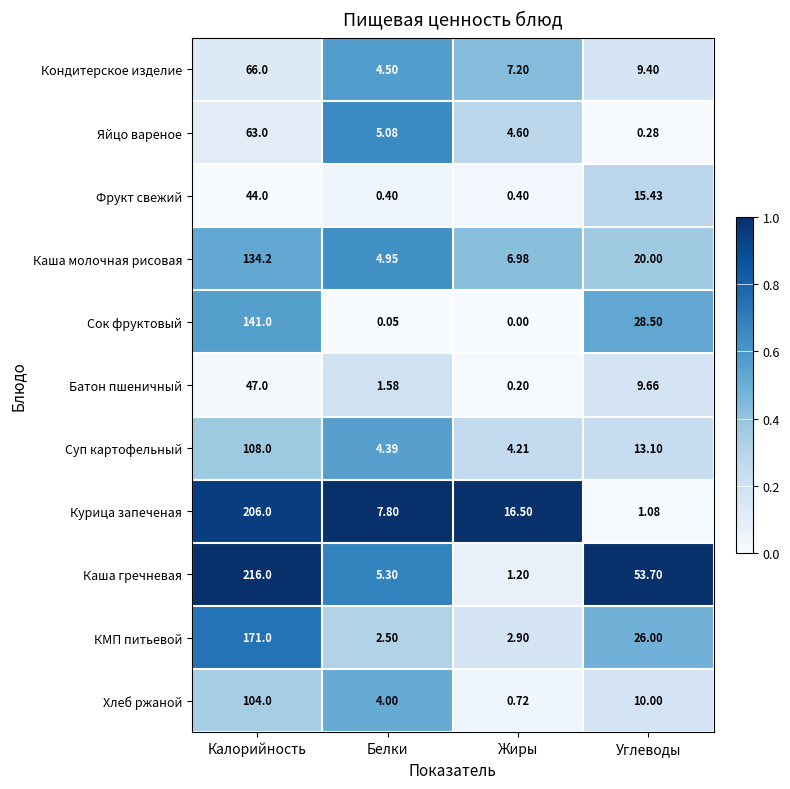

At which label is Суп картофельный closest to 56?

Углеводы